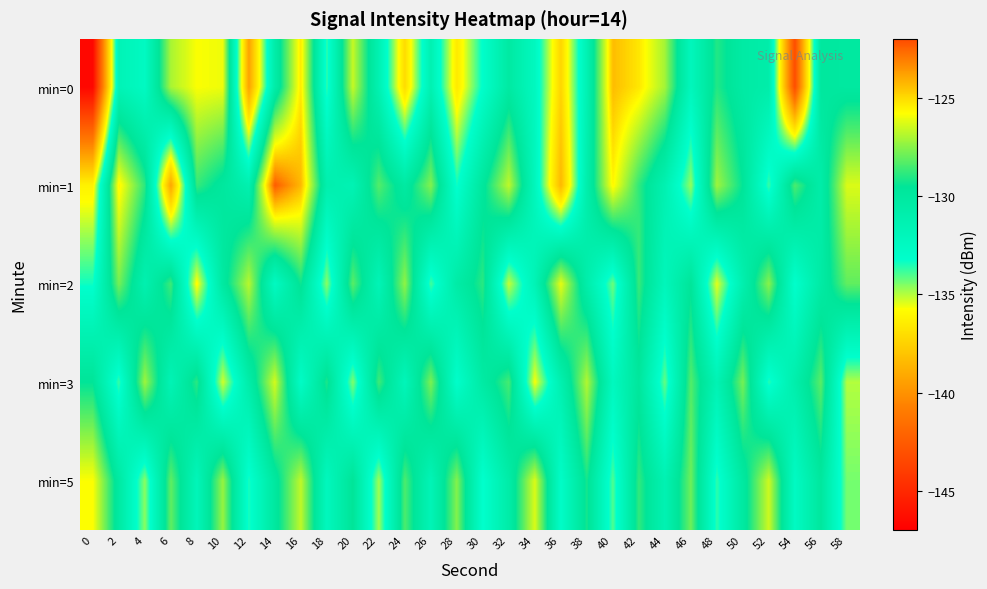

List the series in order of their peak value, lowest first.

min=3, min=2, min=5, min=0, min=1